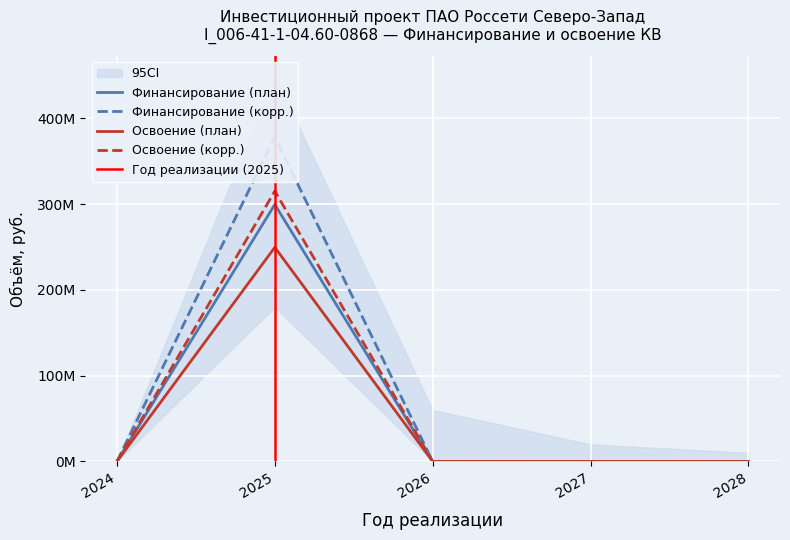

Is the value of Финансирование (план) at 2026 greater than the value of Освоение (корр.) at 2027?

No